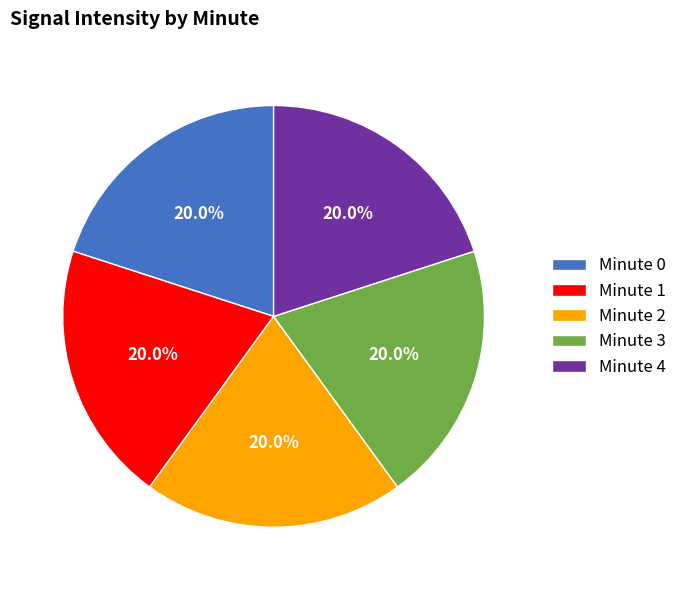

Does Minute 3 represent more than half of the total?

No